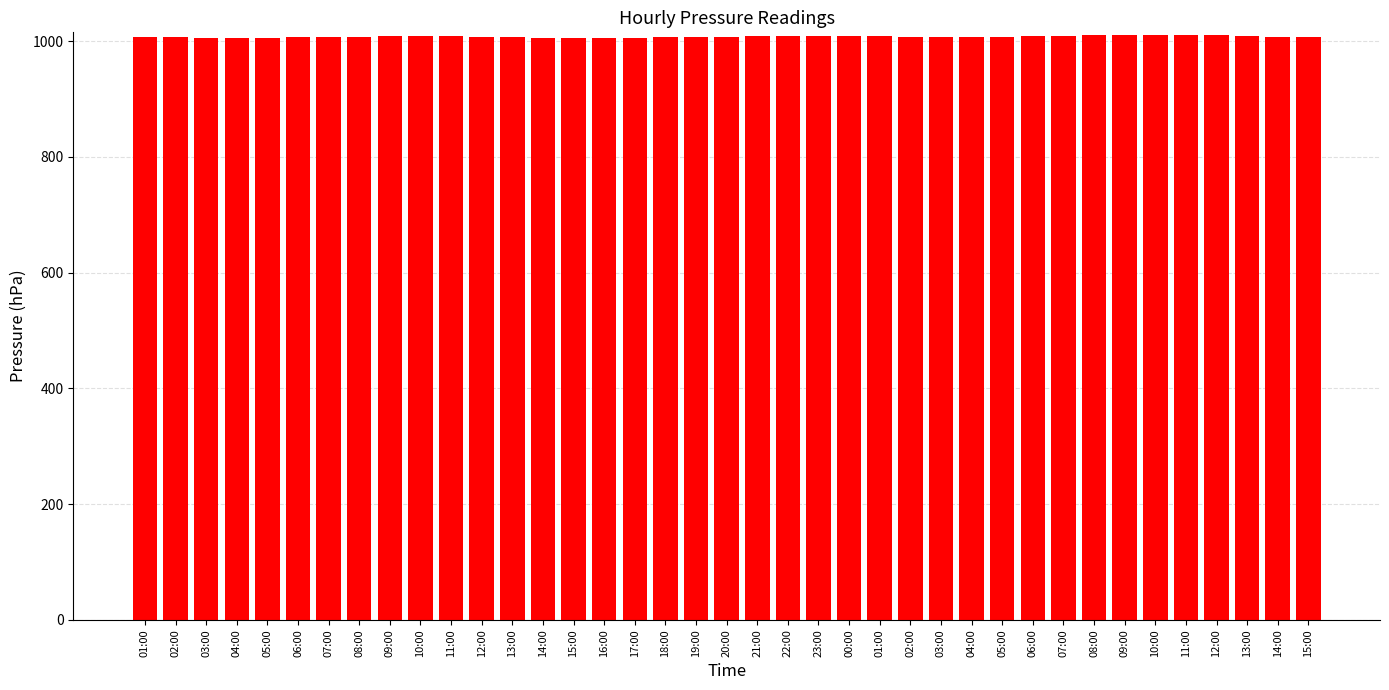

What is the difference between the maximum and second lowest values?

5.5